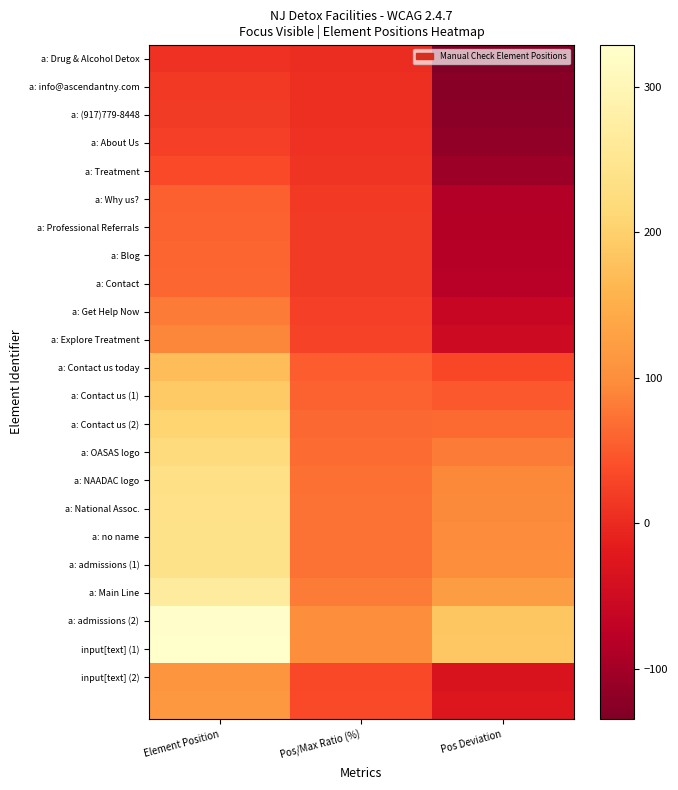

What is the greatest value displayed?

329.0